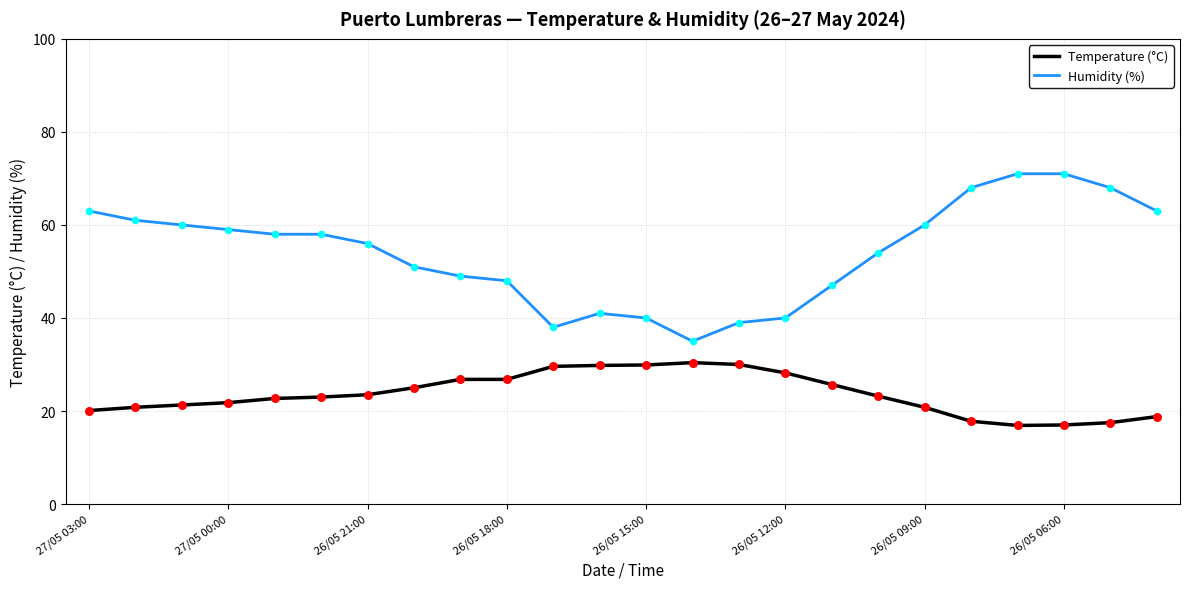

Which series has the largest total across all categories?

Humidity (%)